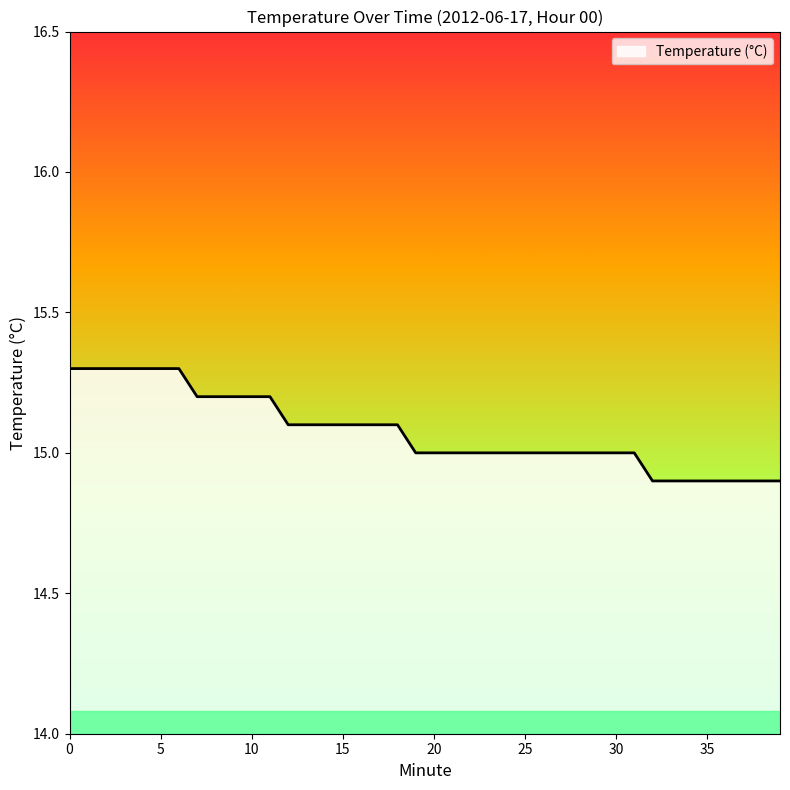

What is the difference between the maximum and minimum values?

0.4